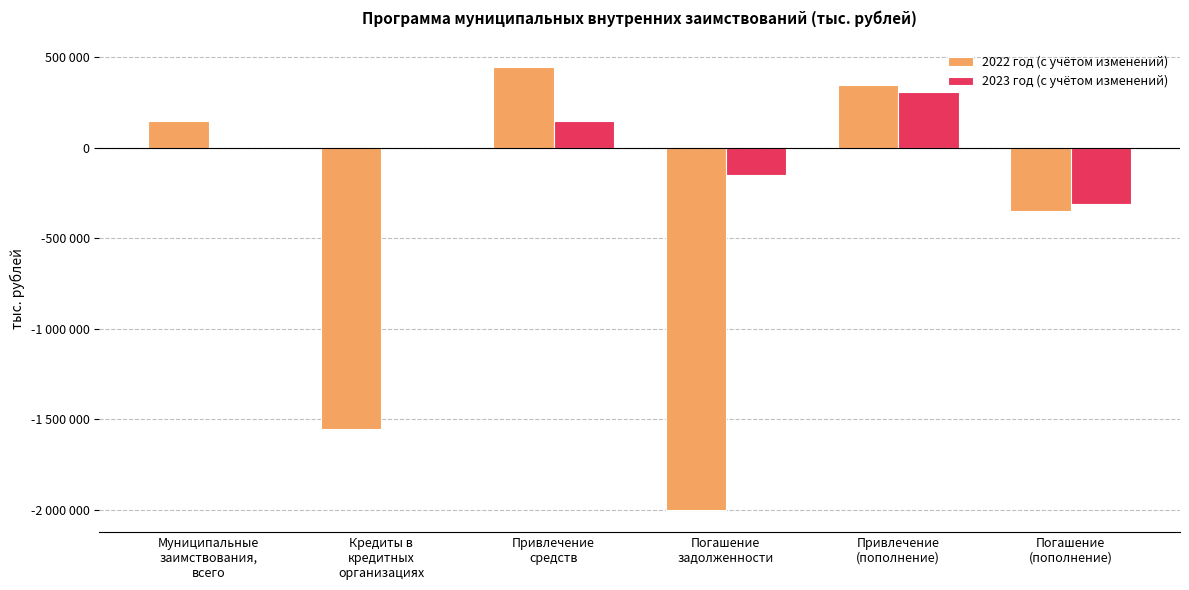

Which series has the largest total across all categories?

2023 год (с учётом изменений)